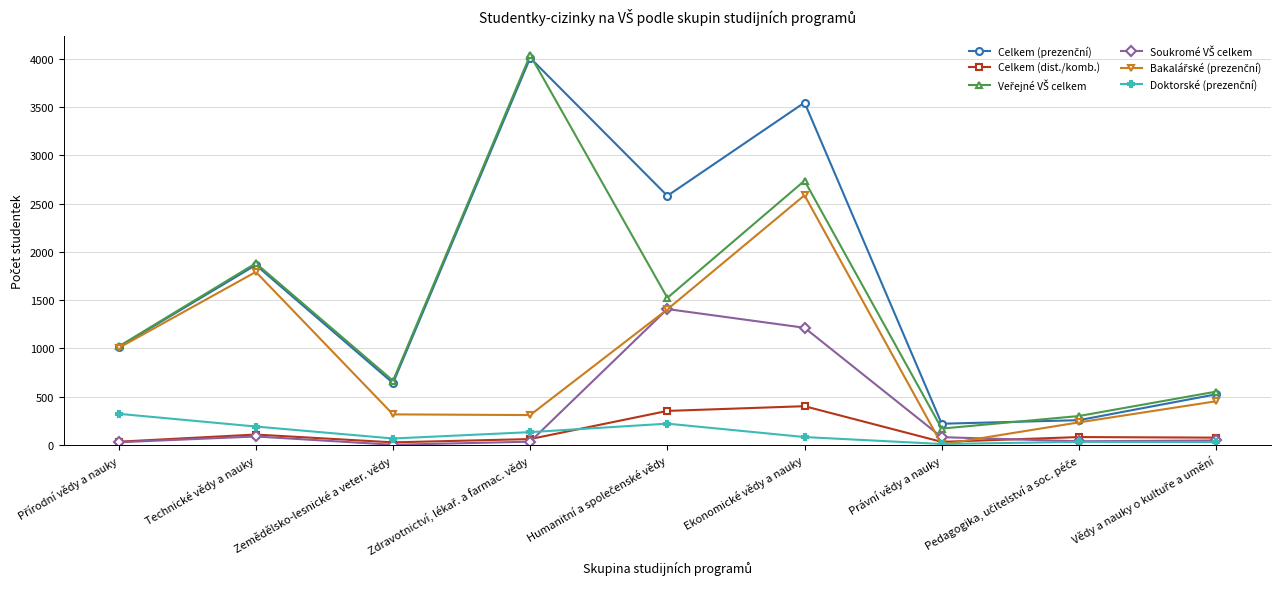

How many series are shown in this chart?

6